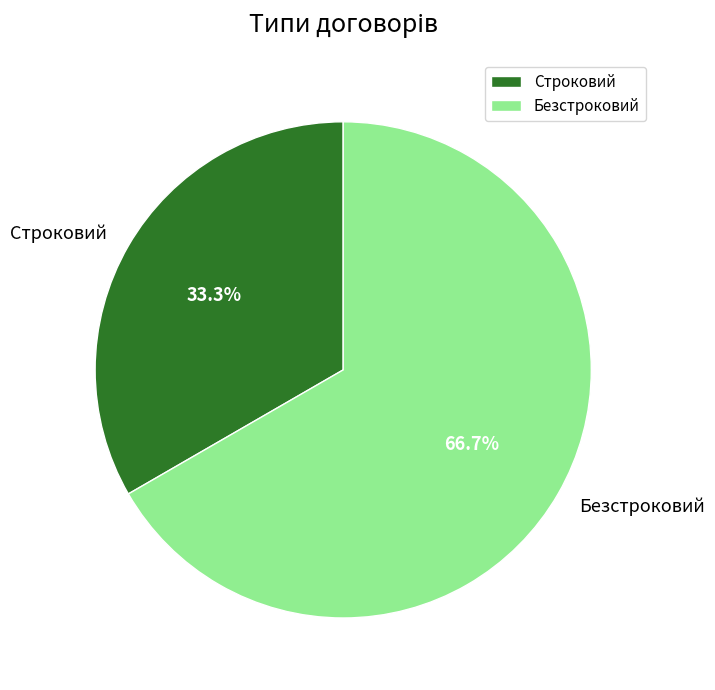

Rank the categories by value from highest to lowest.

Безстроковий, Строковий